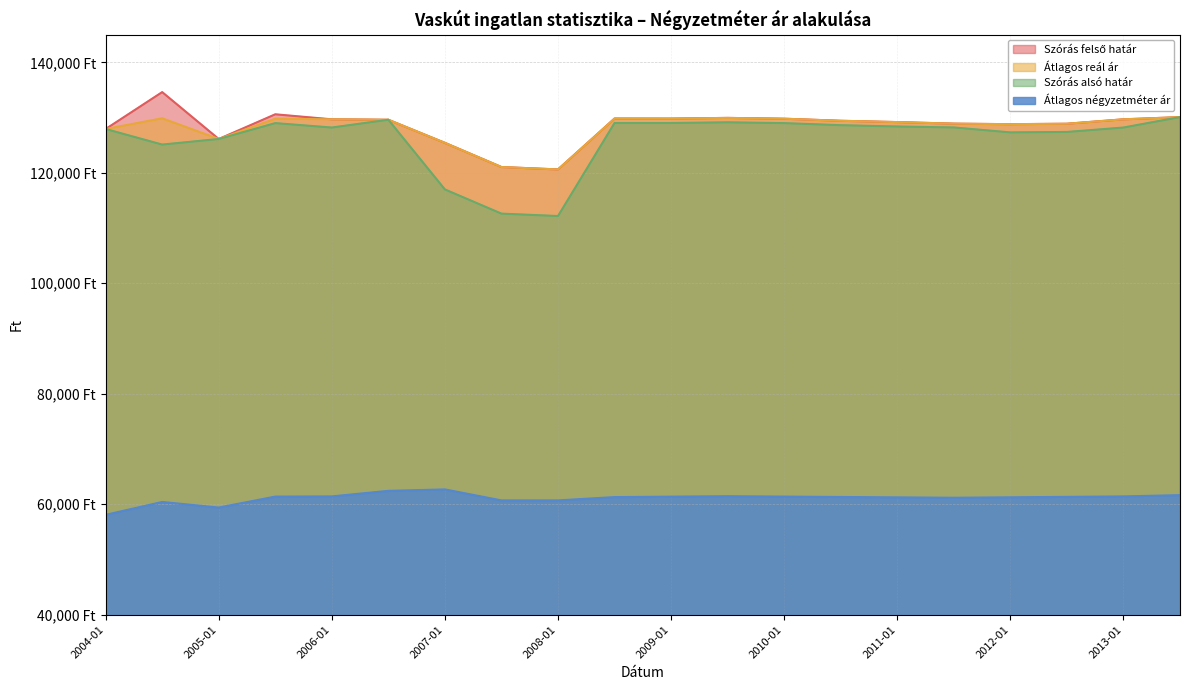

Is the value of Szórás alsó határ at 2005-07 greater than the value of Szórás felső határ at 2012-01?

Yes